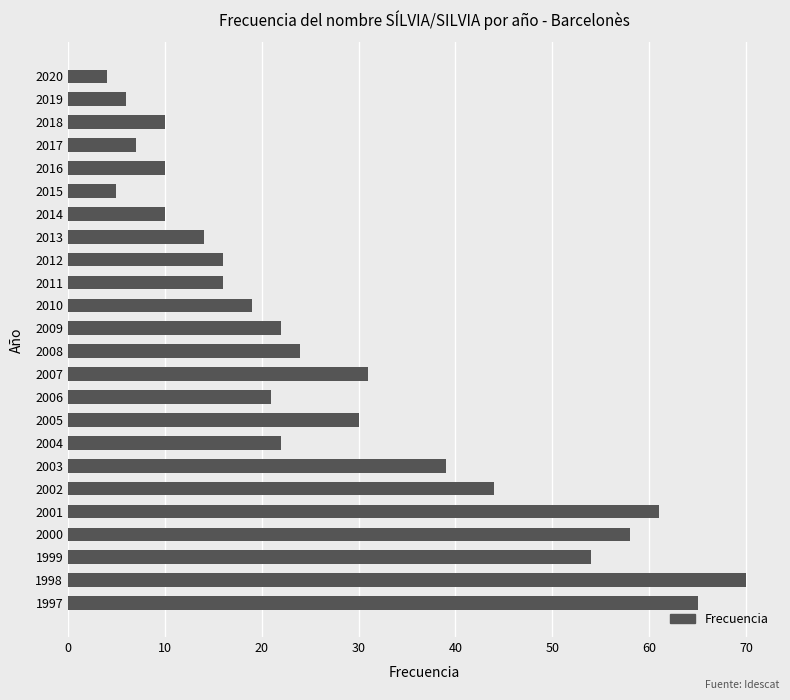

Reading bottom to top, list all the values displayed in this chart.

1997=65	1998=70	1999=54	2000=58	2001=61	2002=44	2003=39	2004=22	2005=30	2006=21	2007=31	2008=24	2009=22	2010=19	2011=16	2012=16	2013=14	2014=10	2015=5	2016=10	2017=7	2018=10	2019=6	2020=4